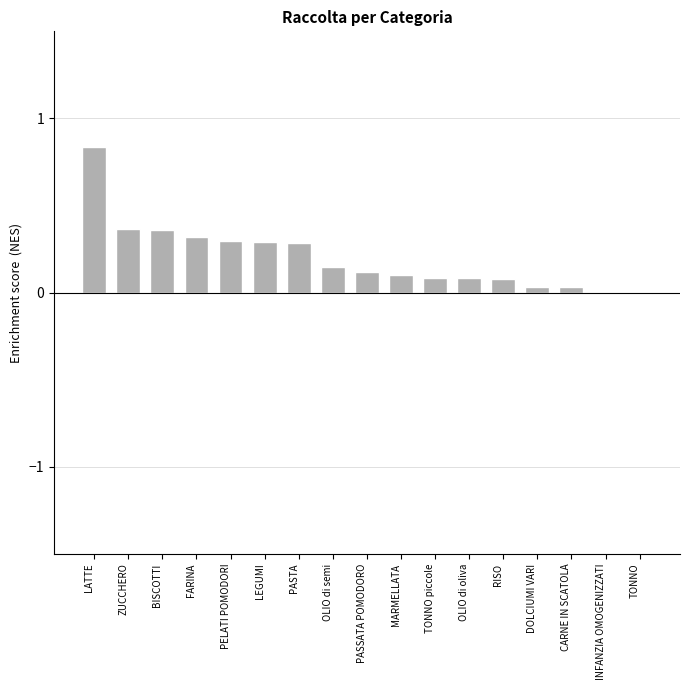

What is the sum of all values?

3.4